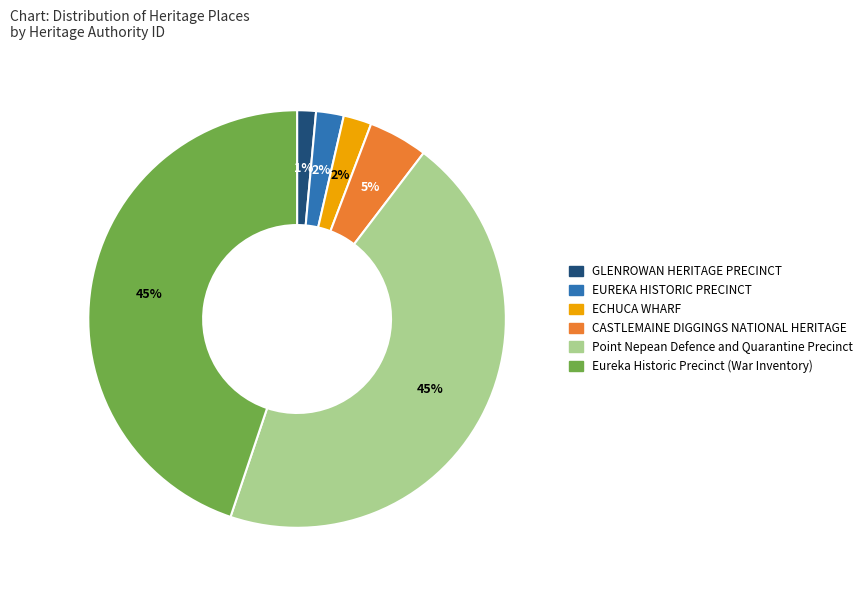

Does any single category account for the majority?

No